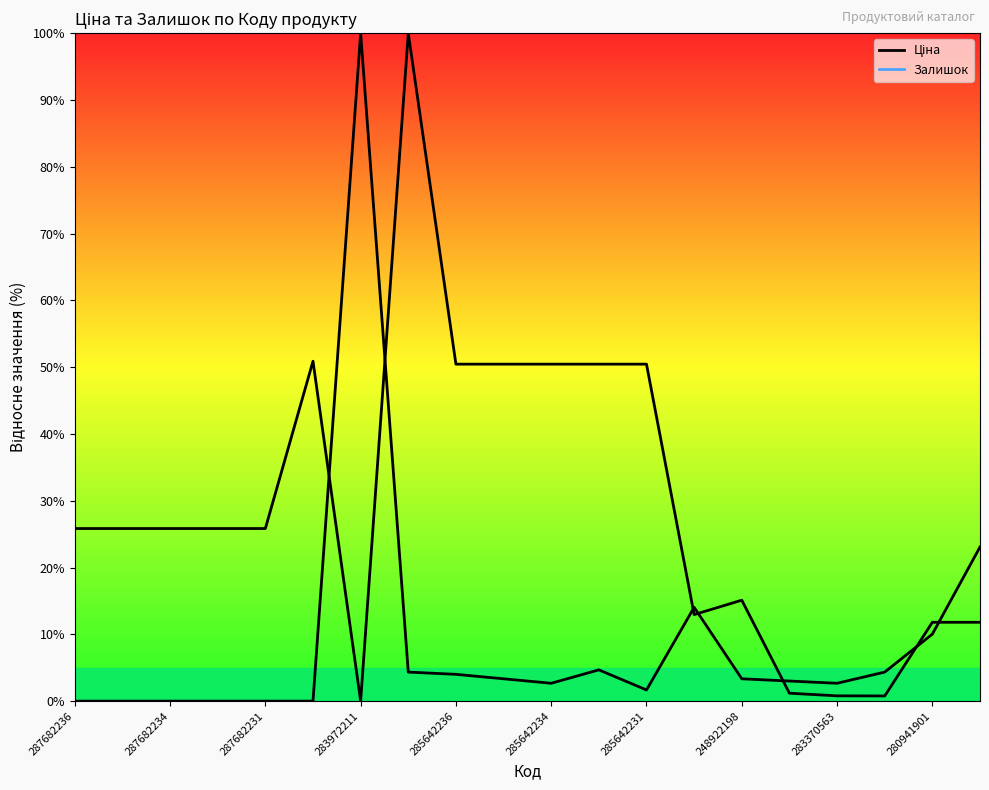

After their last crossing, which series has the higher values: Залишок or Ціна?

Залишок